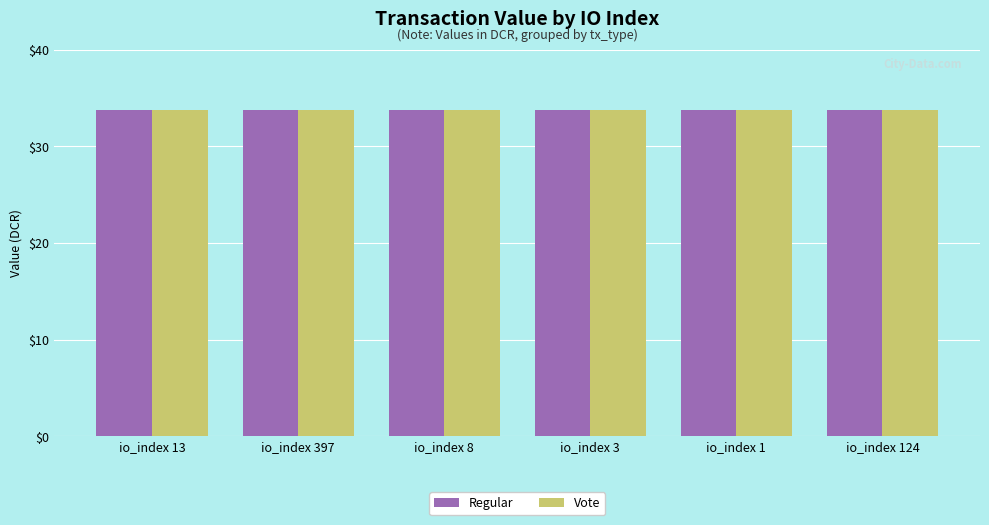

What is the total value across all series at io_index 13?

67.4